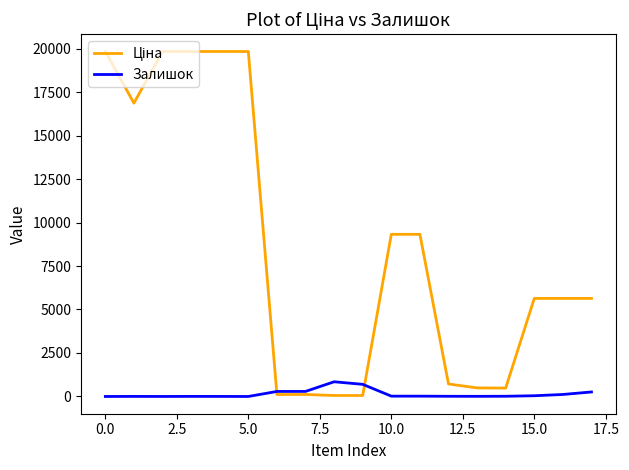

What is the maximum value for Залишок?

845.0